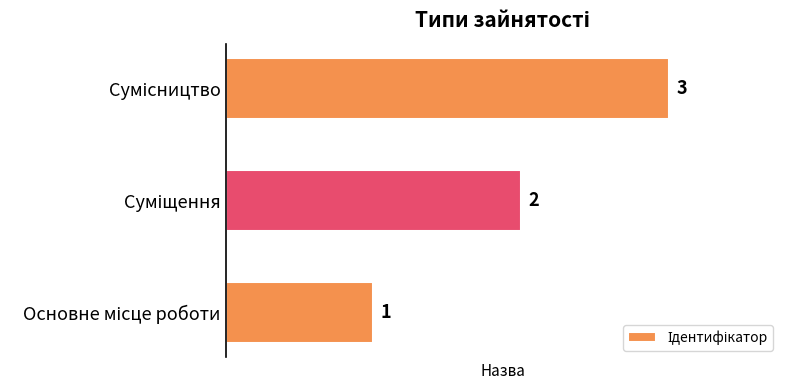

Count the values in the range 1 to 3.

3